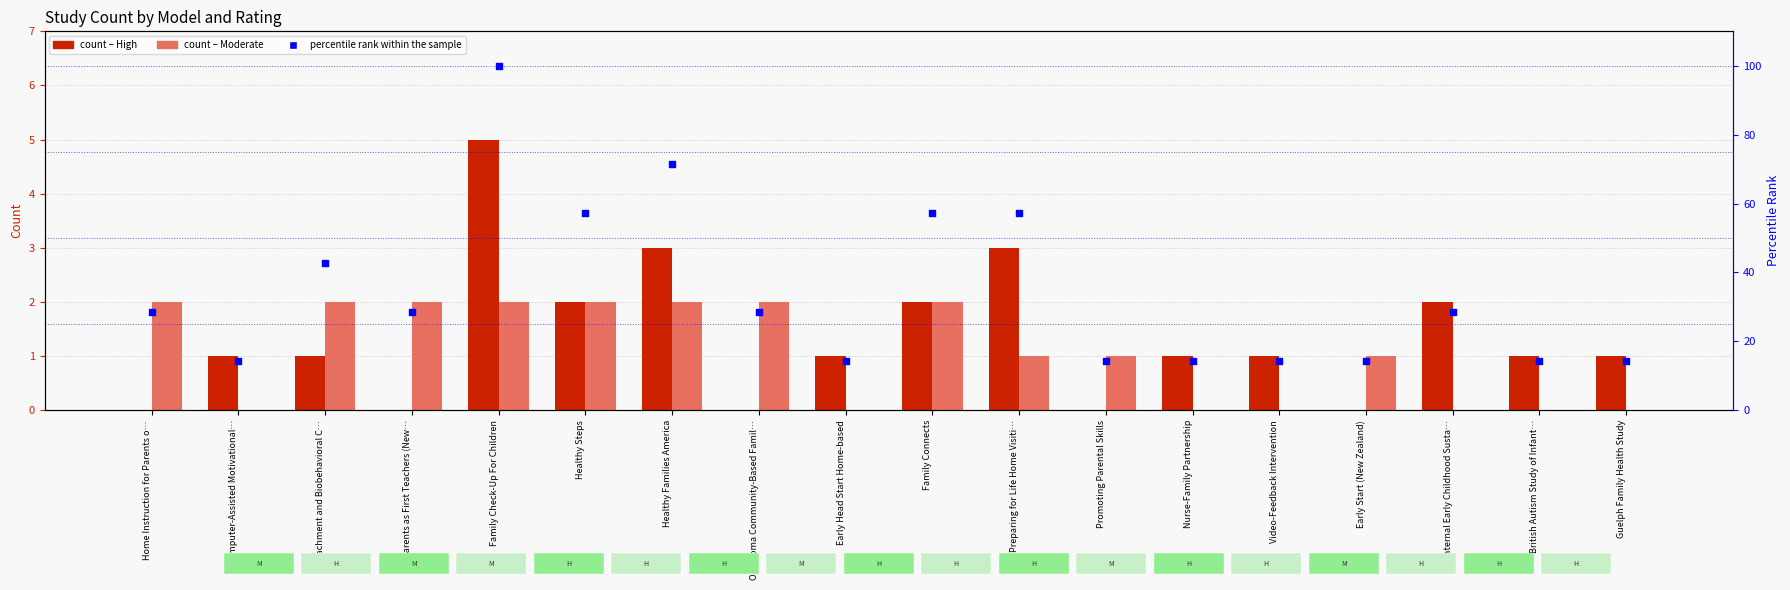

Which series contains the highest Y value?

percentile rank within the sample